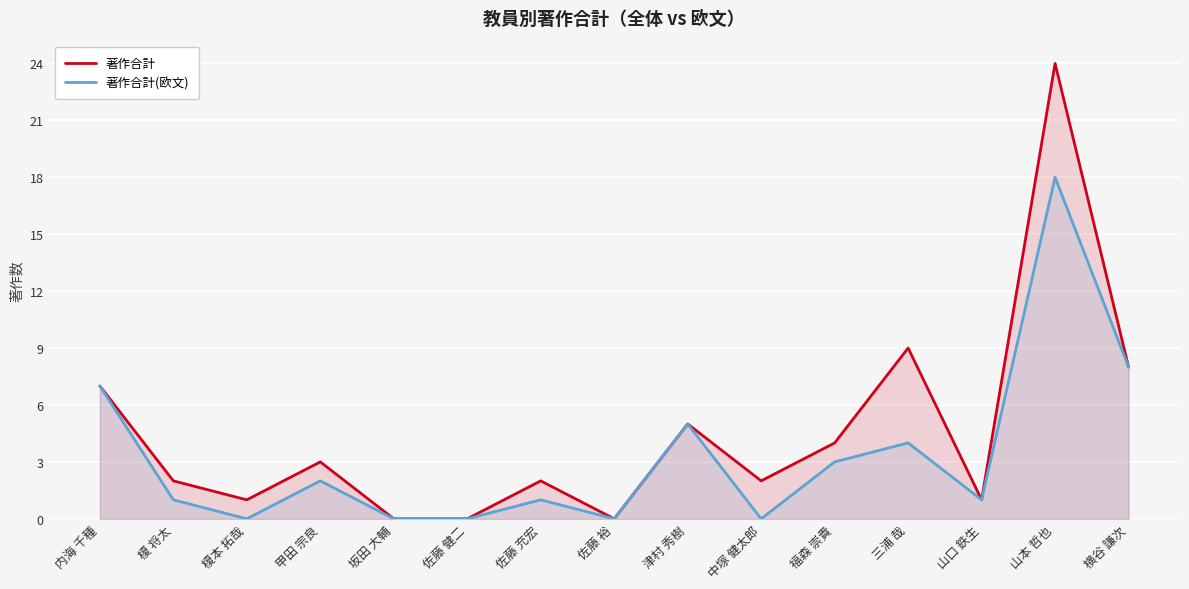

How many interior local peaks does the 著作合計(欧文) series have?

5